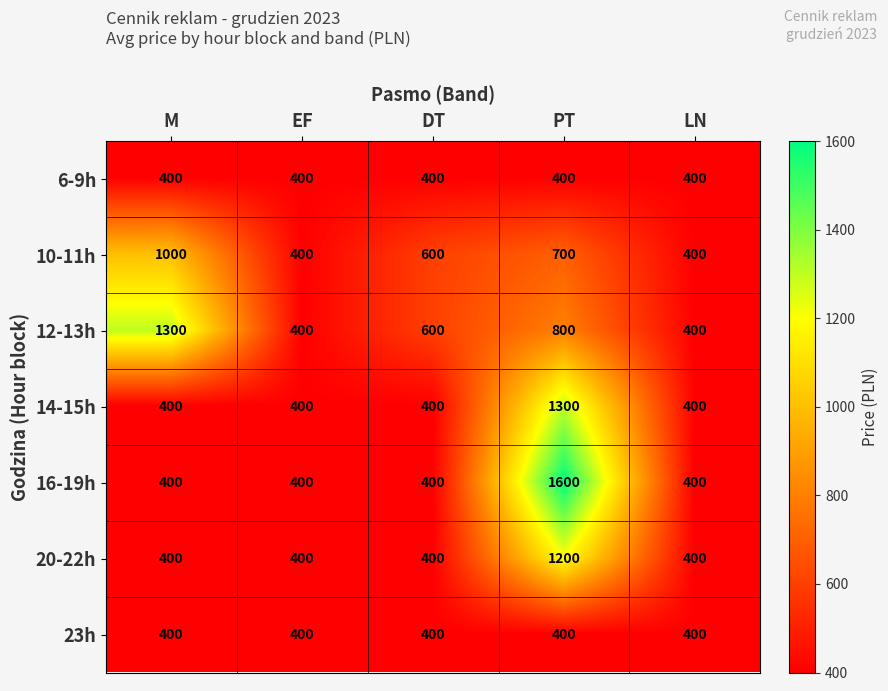

What is the spread (max minus min) of values at PT?

1200